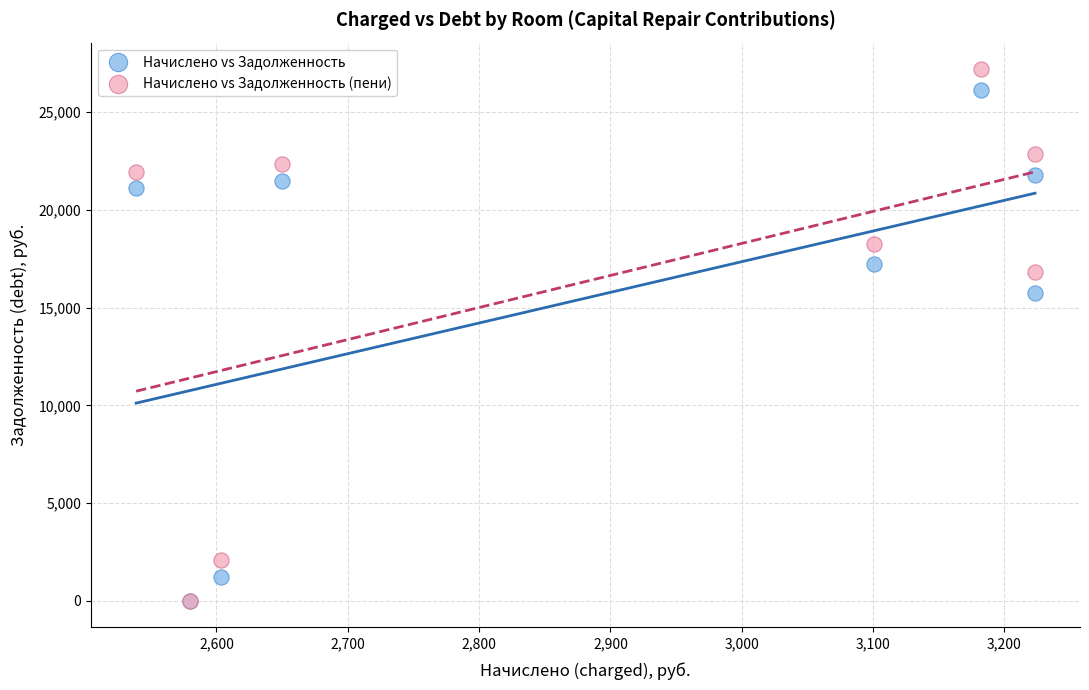

Which series has the widest spread of Y values?

Начислено vs Задолженность (пени)